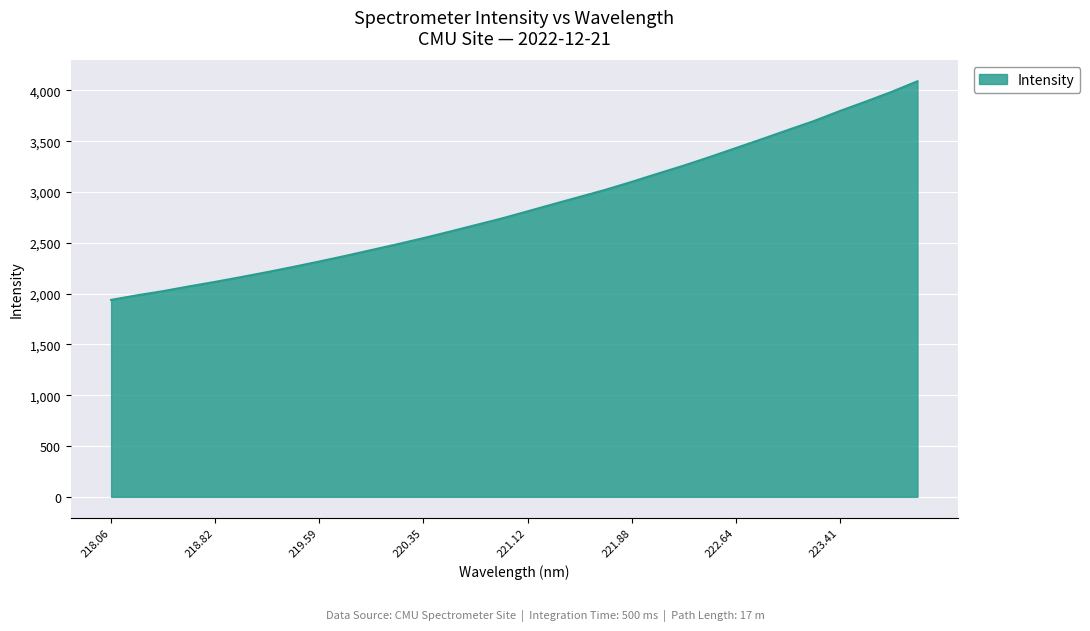

What is the greatest value displayed?

4090.2